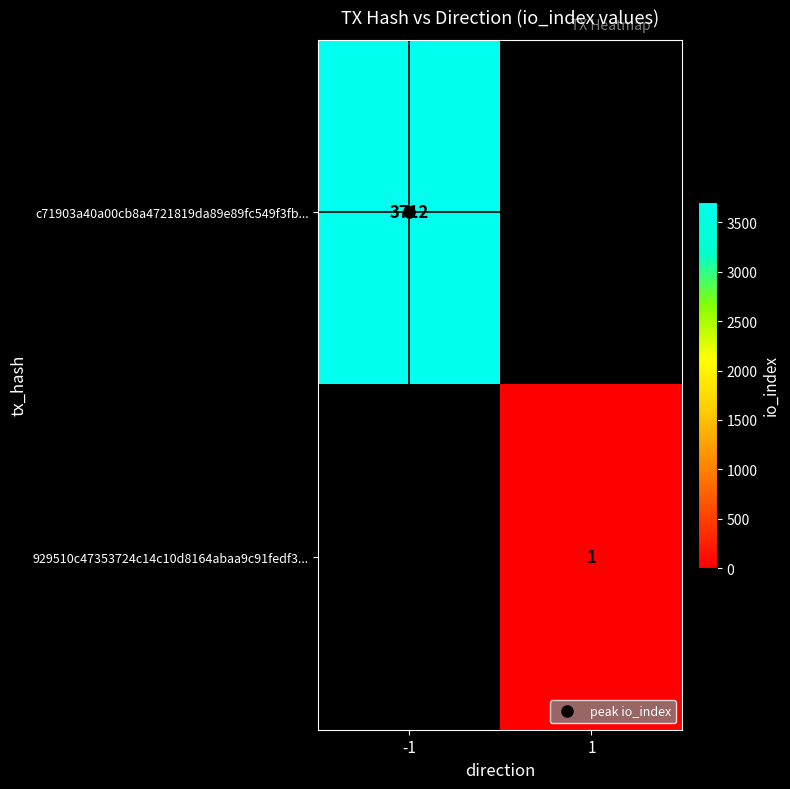

True or false: 929510c47353724c14c10d8164abaa9c91fedf3... has a value of 0.6 at 1.

False